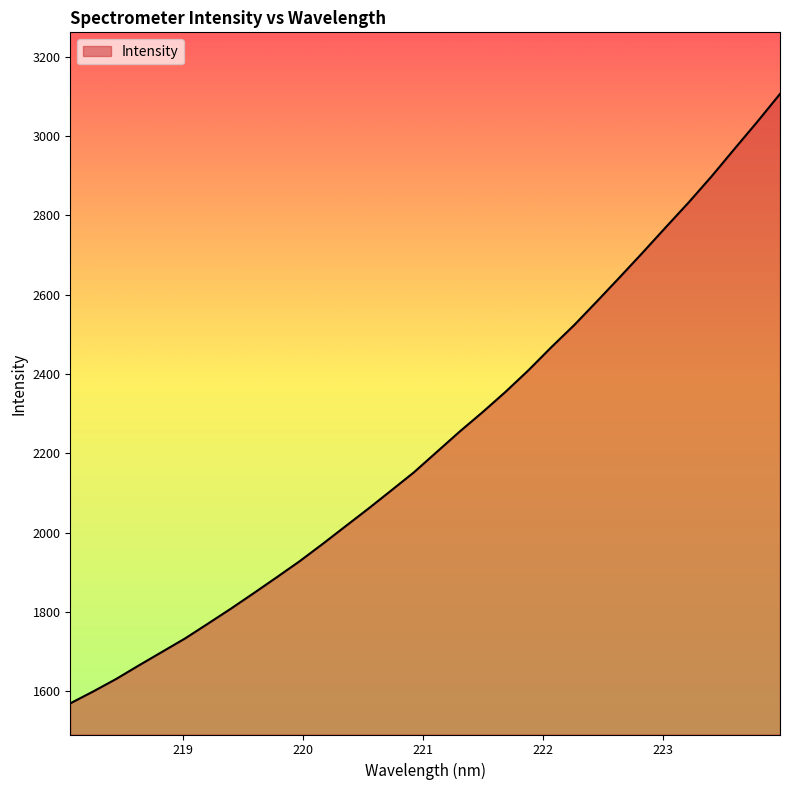

What is the minimum value shown in the chart?

1569.9